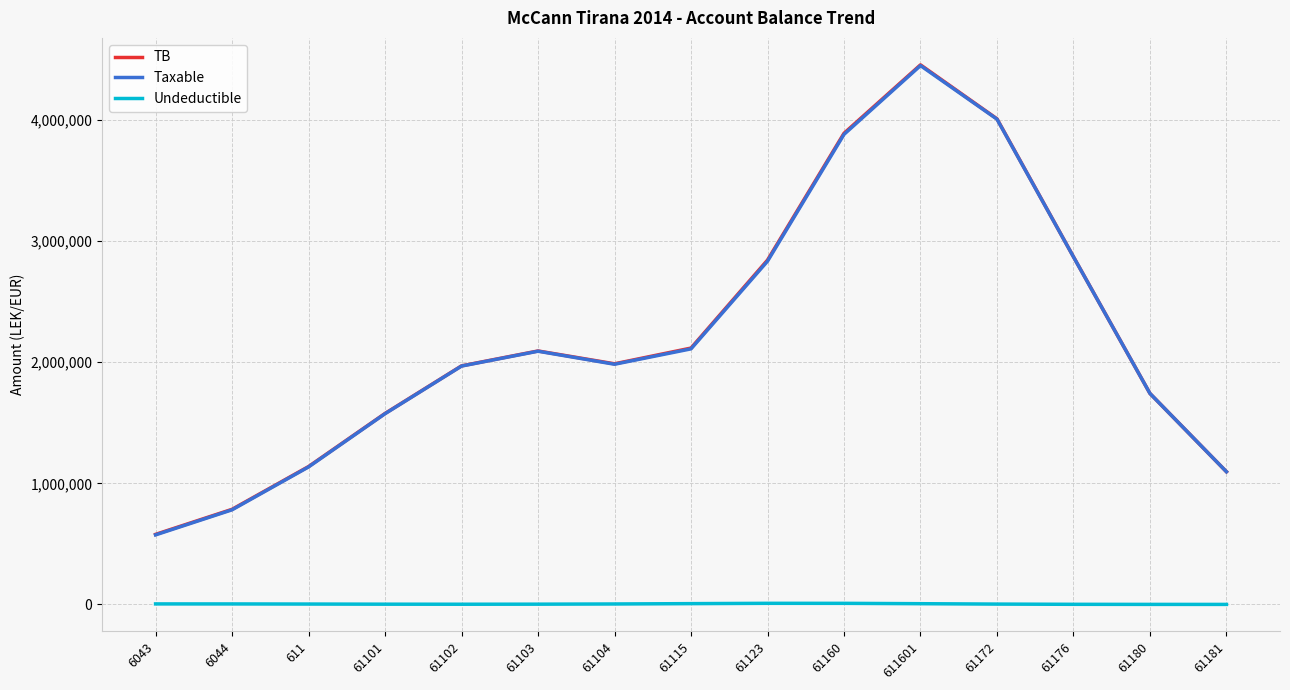

What is the greatest value displayed?

4455412.8